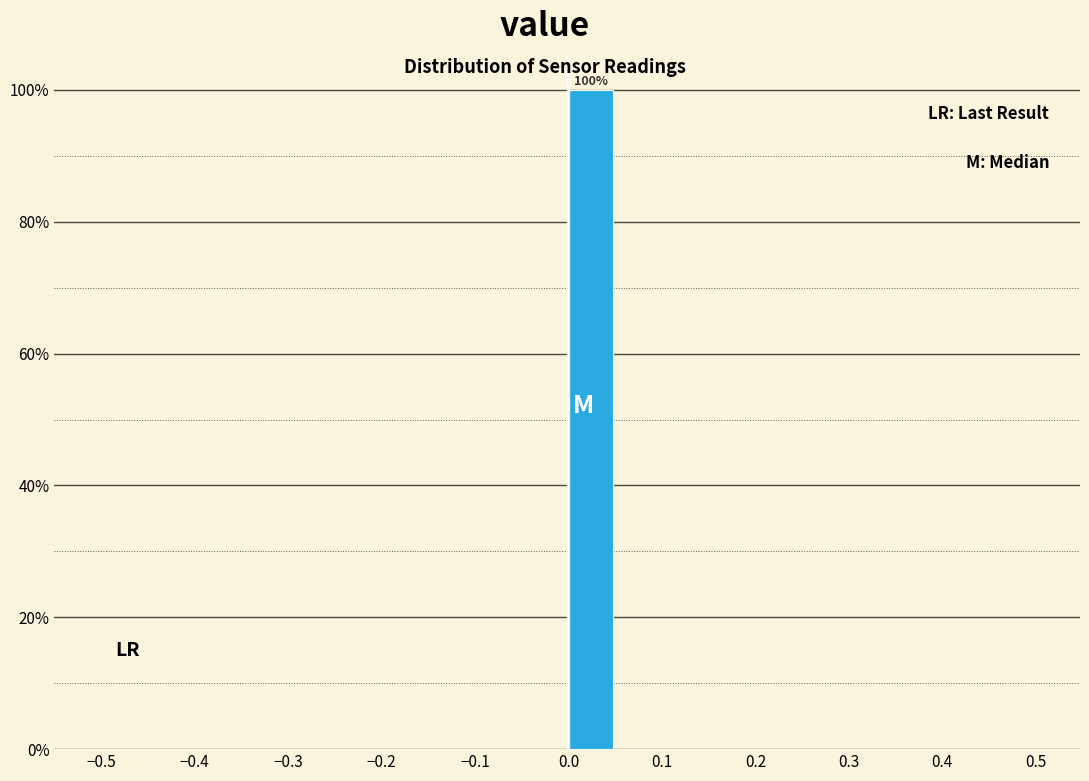

Which range on the x-axis has the tallest bar?

0.00 to 0.05